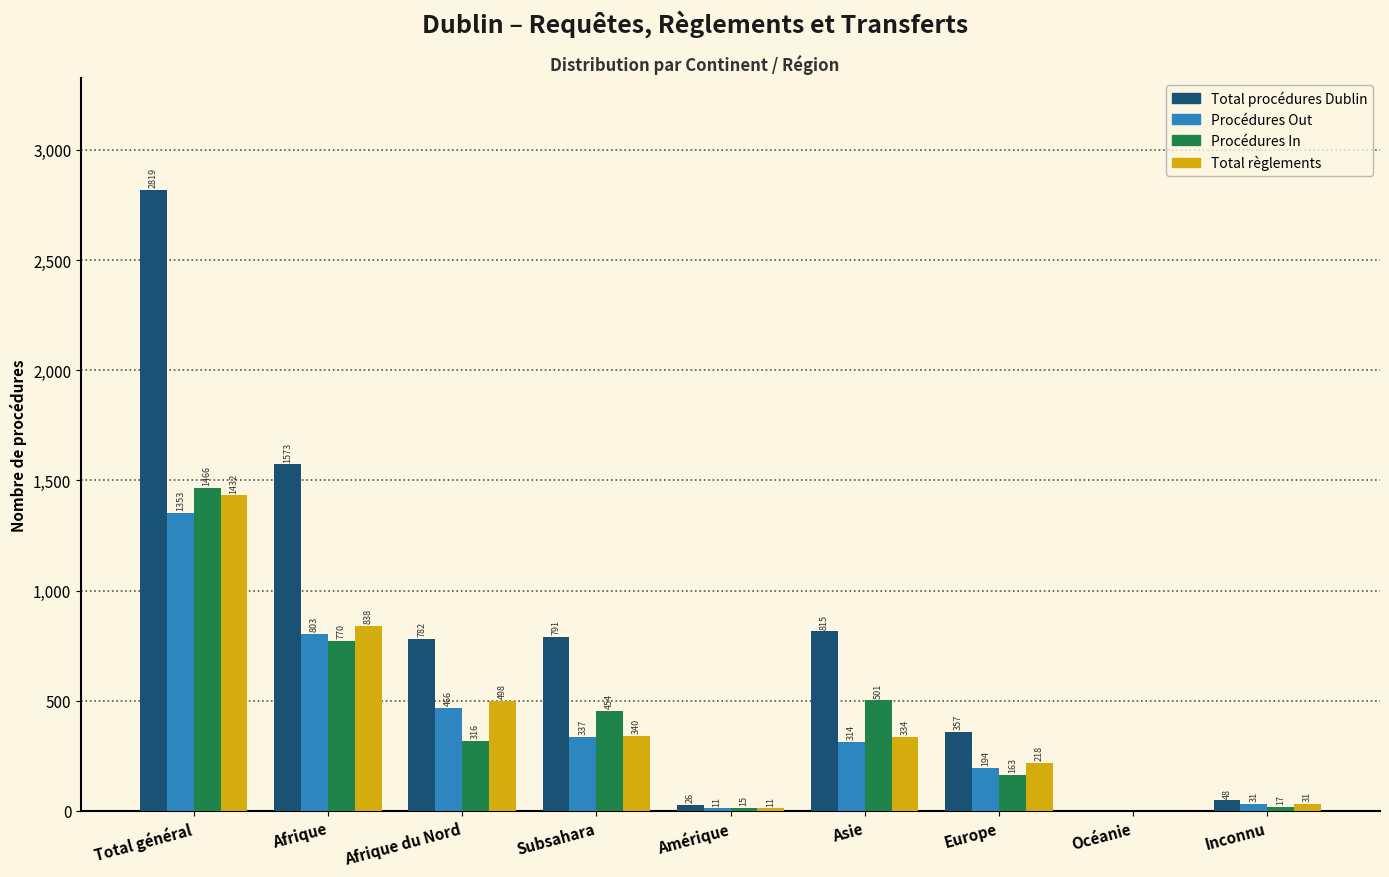

Reading right to left, extract all data points from this chart.

Total procédures Dublin: Inconnu=48	Océanie=0	Europe=357	Asie=815	Amérique=26	Subsahara=791	Afrique du Nord=782	Afrique=1573	Total général=2819
Procédures Out: Inconnu=31	Océanie=0	Europe=194	Asie=314	Amérique=11	Subsahara=337	Afrique du Nord=466	Afrique=803	Total général=1353
Procédures In: Inconnu=17	Océanie=0	Europe=163	Asie=501	Amérique=15	Subsahara=454	Afrique du Nord=316	Afrique=770	Total général=1466
Total règlements: Inconnu=31	Océanie=0	Europe=218	Asie=334	Amérique=11	Subsahara=340	Afrique du Nord=498	Afrique=838	Total général=1432